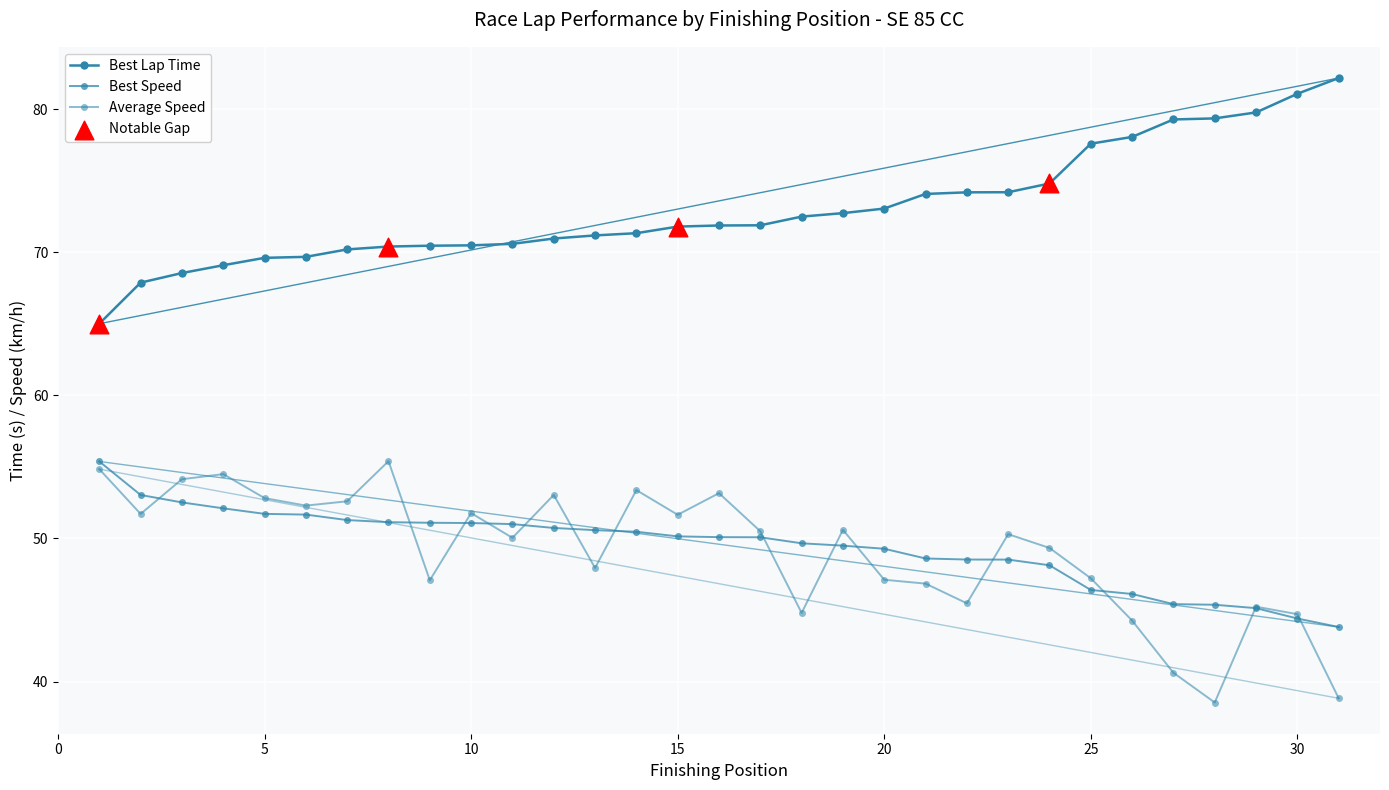

Which series has the largest total across all categories?

Best Lap Time